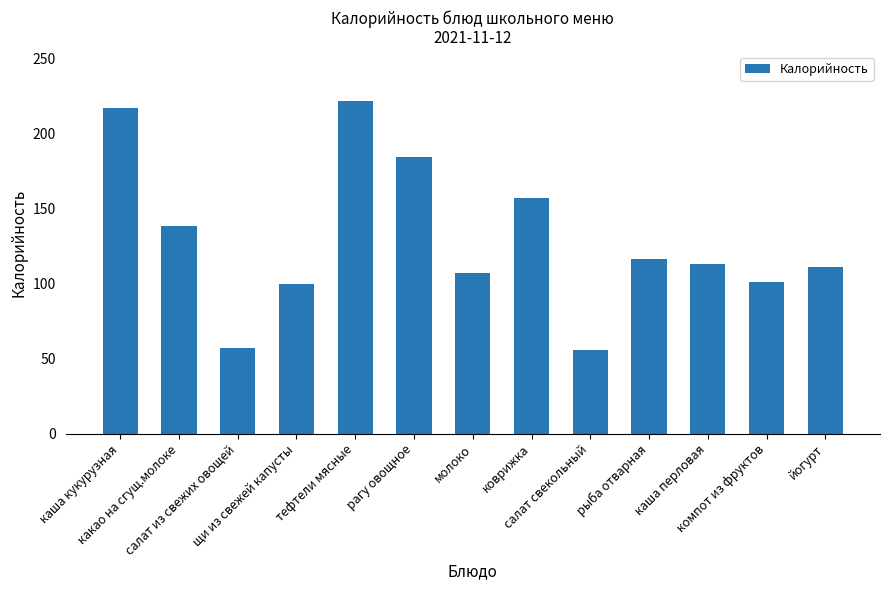

What is the label of the 8th bar from the left?

коврижка